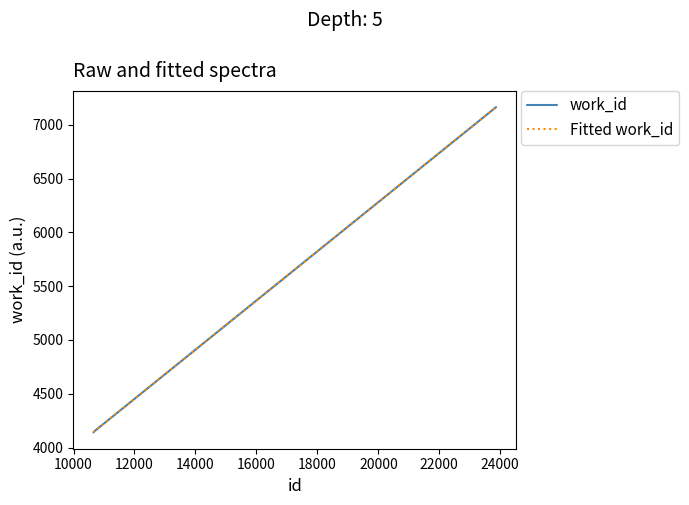

How many lines are shown in the chart?

2